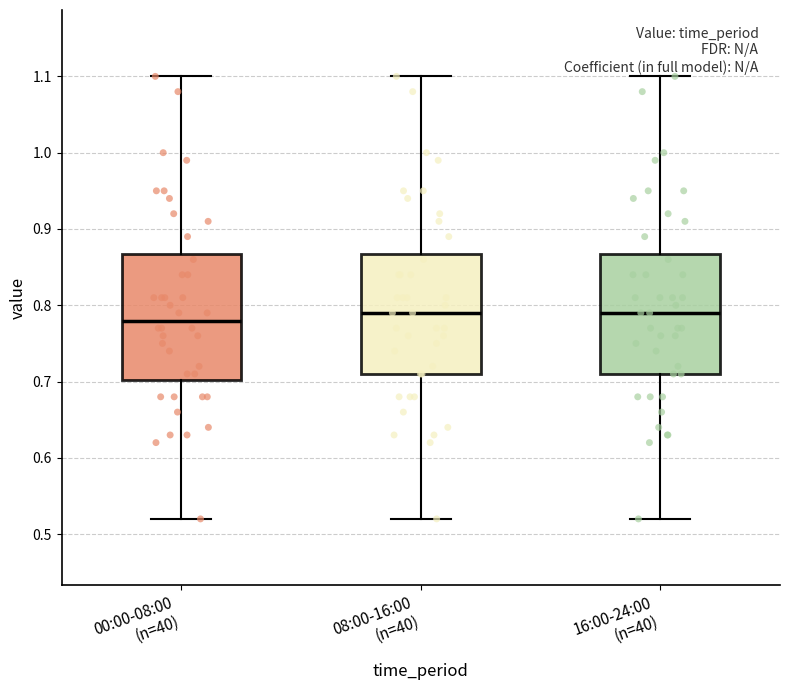

Reading left to right, read every box against the y-axis: the position of its median line, the range the box covers, and the ends of its whiskers. The values are not printed on the chart, so give them approximately, as read against the axis.

00:00-08:00 (n=40): median 0.78, box 0.70 to 0.87, whiskers 0.52 to 1.10
08:00-16:00 (n=40): median 0.79, box 0.71 to 0.87, whiskers 0.52 to 1.10
16:00-24:00 (n=40): median 0.79, box 0.71 to 0.87, whiskers 0.52 to 1.10